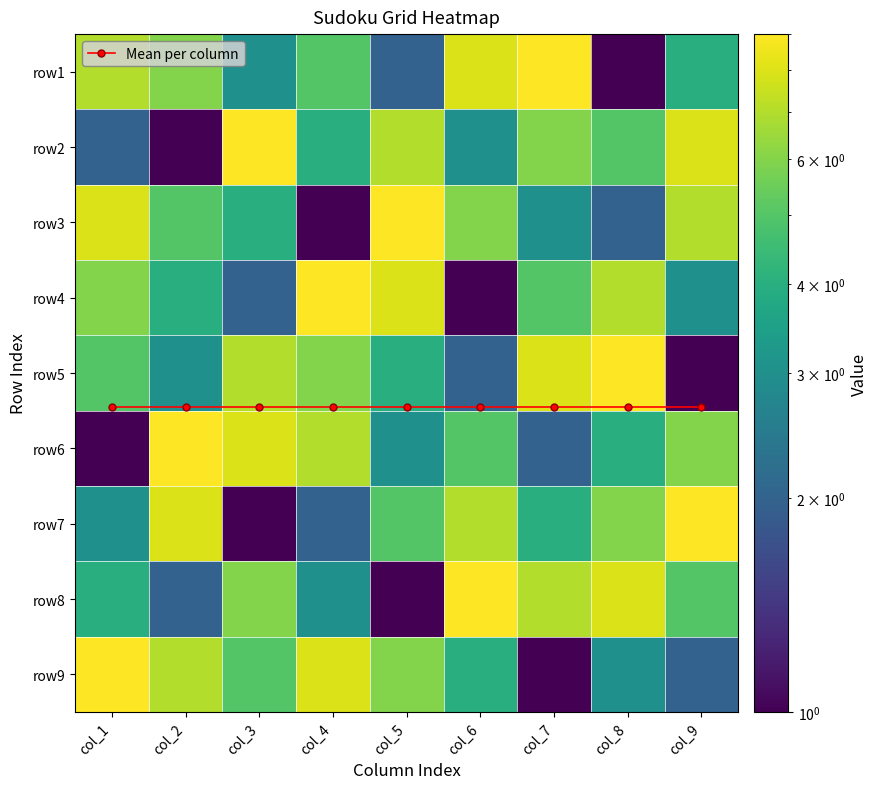

How many values in the row6 series are below 5?

4